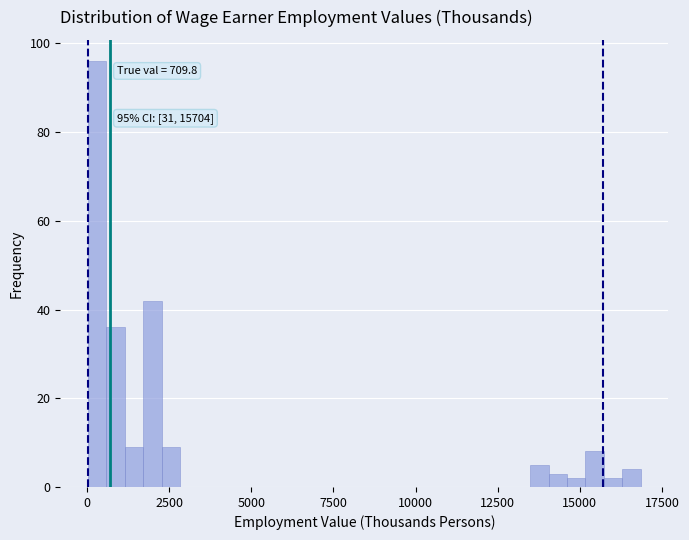

Around what value on the x-axis is the tallest bar? Give the approximate position of its centre, as read against the axis.

500